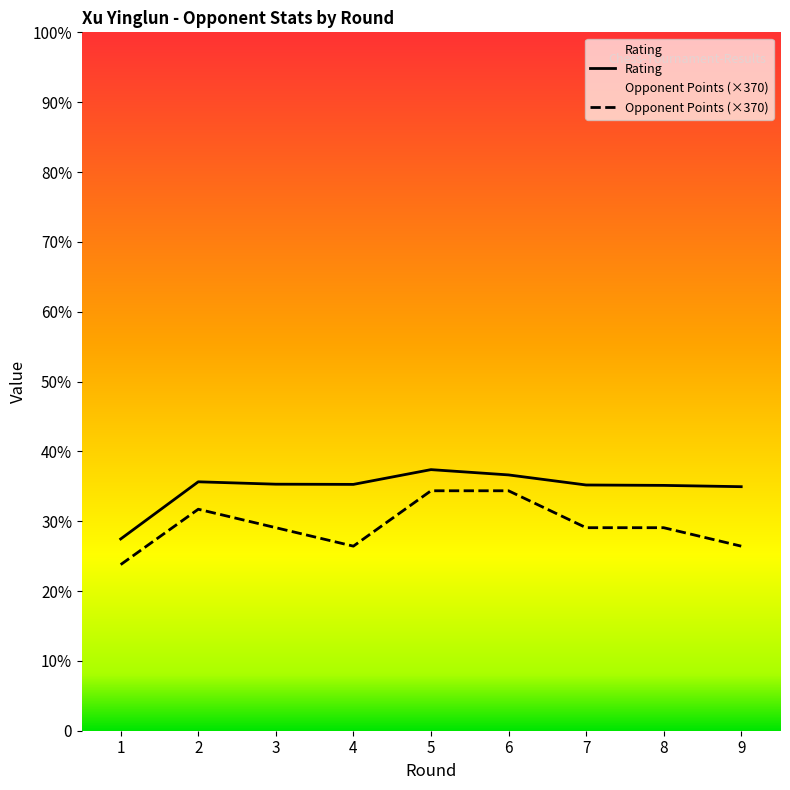

How many data points in Opponent Points are less than 2035?

3